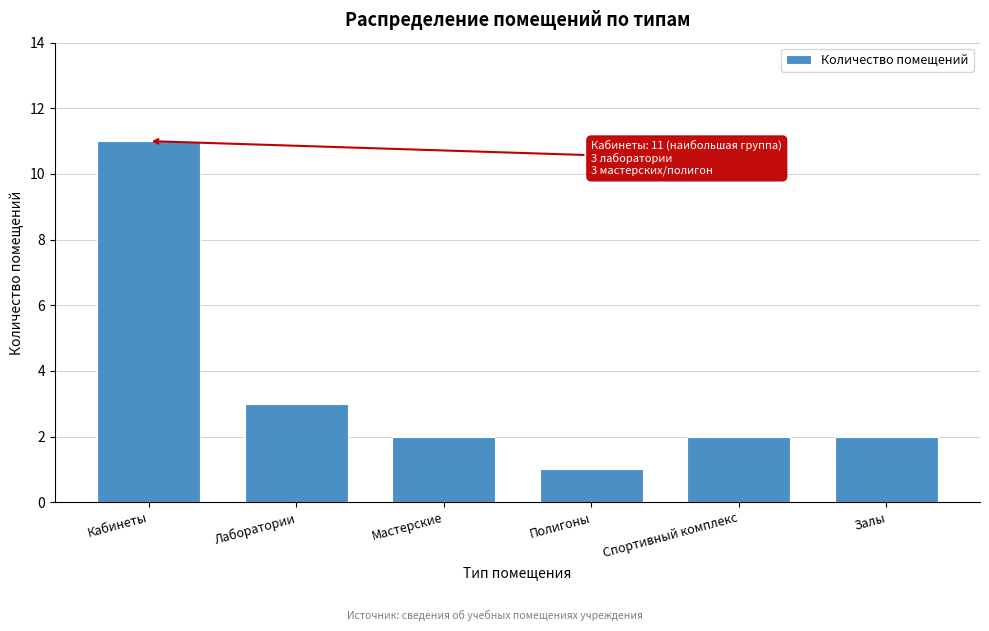

Reading left to right, transcribe all the data shown in this chart.

Кабинеты=11	Лаборатории=3	Мастерские=2	Полигоны=1	Спортивный комплекс=2	Залы=2